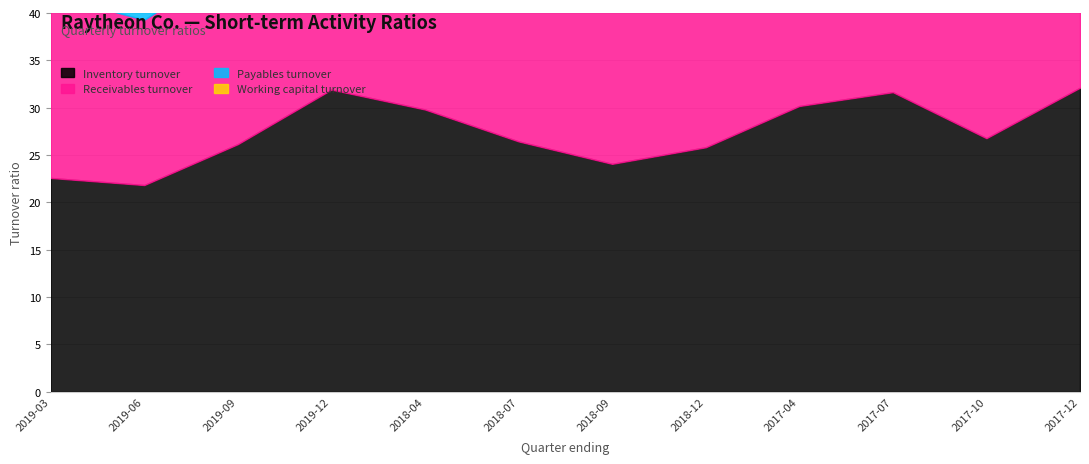

Which has a higher value, 2019-03-31 or 2019-06-30?

2019-03-31